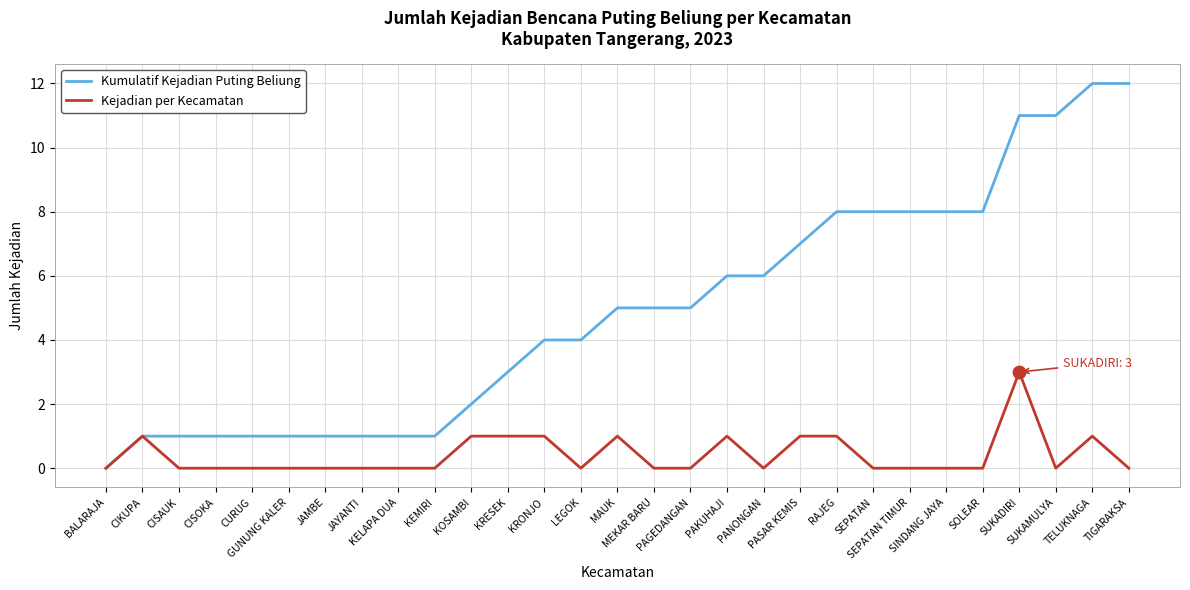

At which category is the sum across all series the highest?

SUKADIRI